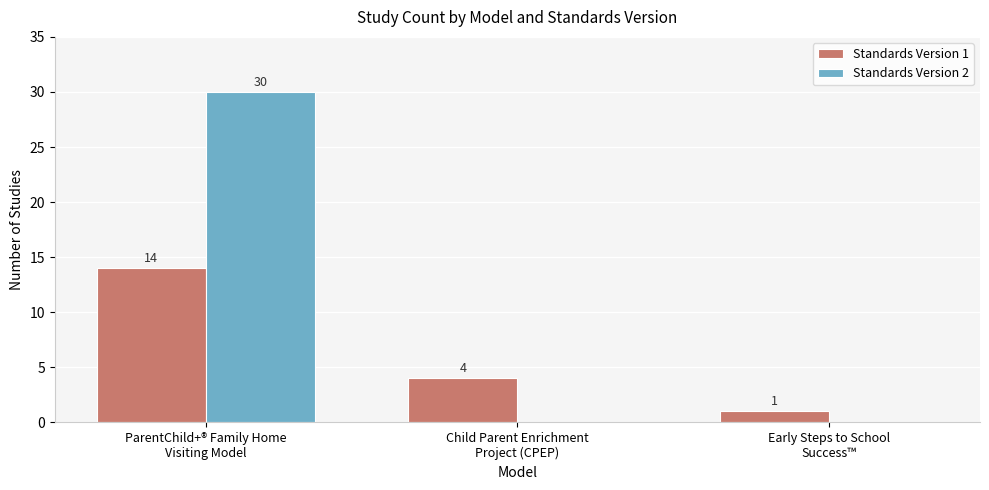

What are all the series names shown in the legend?

Standards Version 1, Standards Version 2